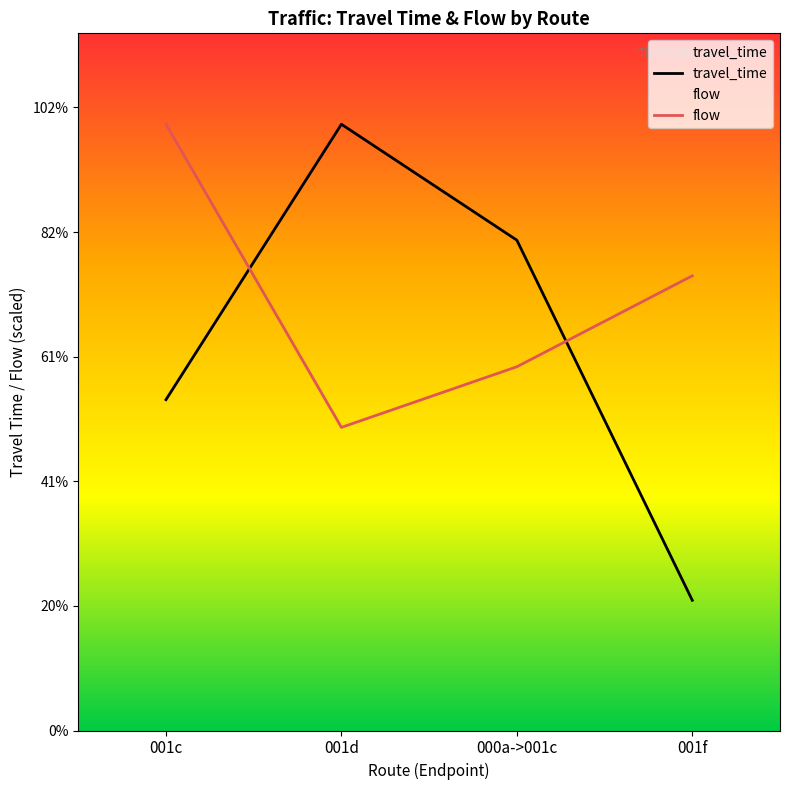

Does the chart display data point markers on the line(s)?

No